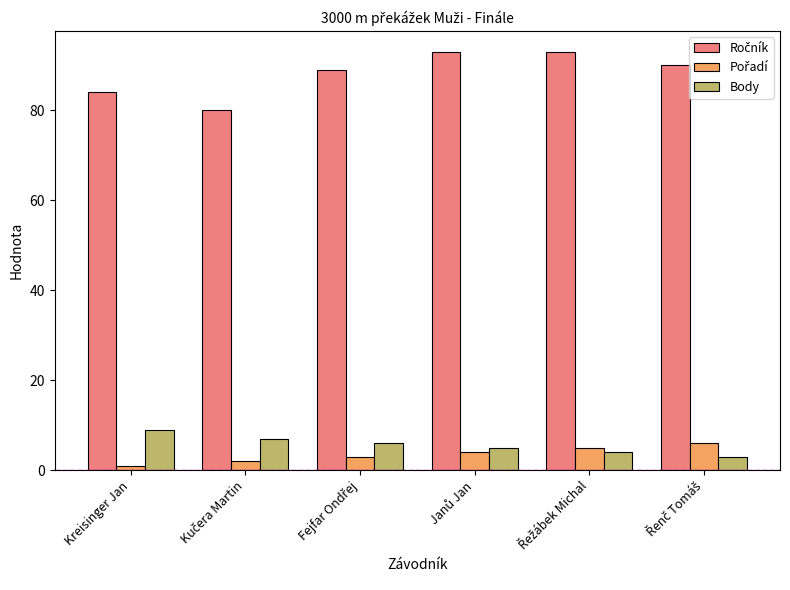

What is the minimum value shown in the chart?

1